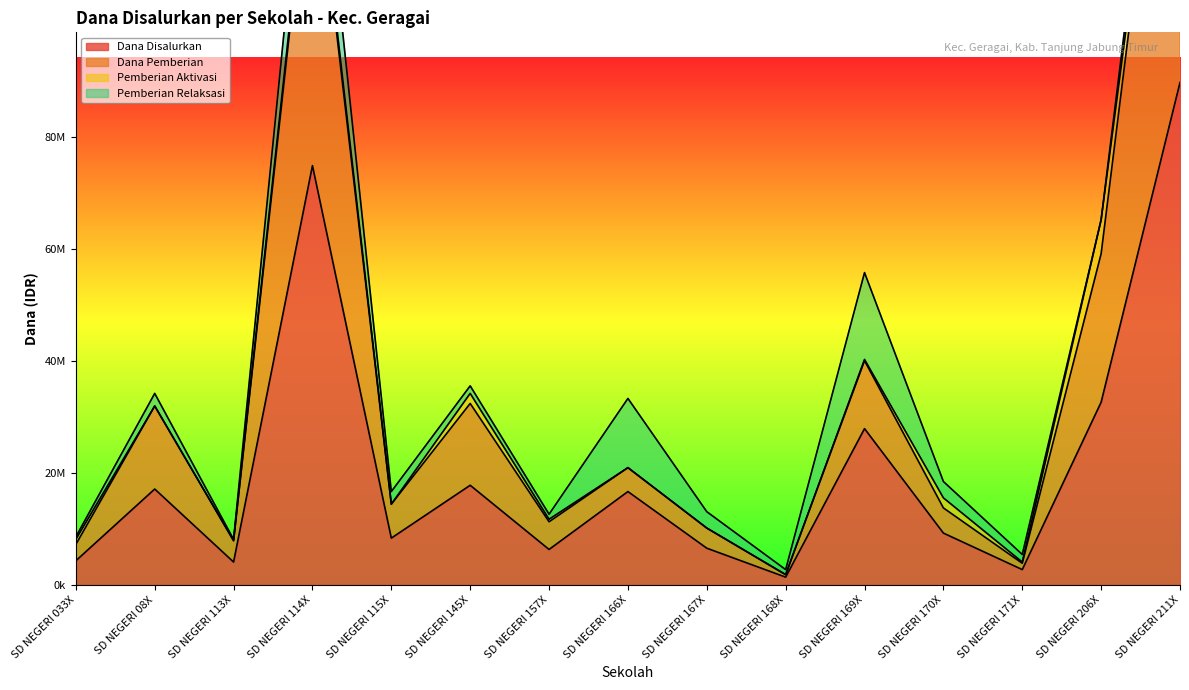

At which category does Dana Pemberian reach its first local valley?

SD NEGERI 113X